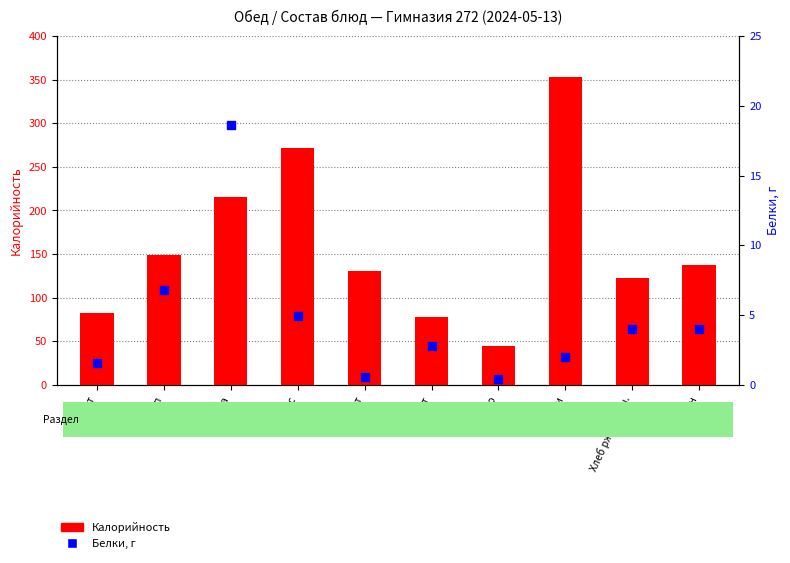

At which category is the sum across all series the highest?

Вафли